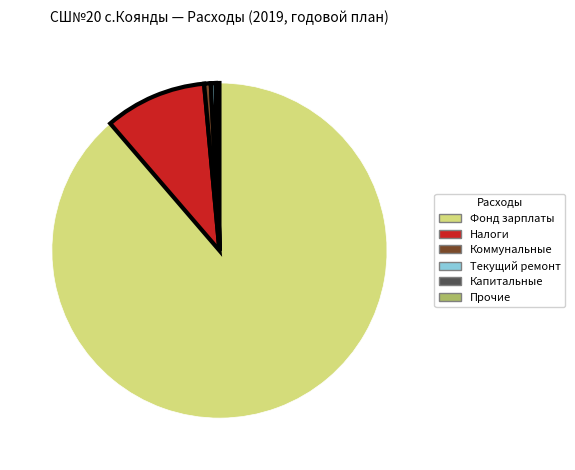

Does any single category account for the majority?

Yes